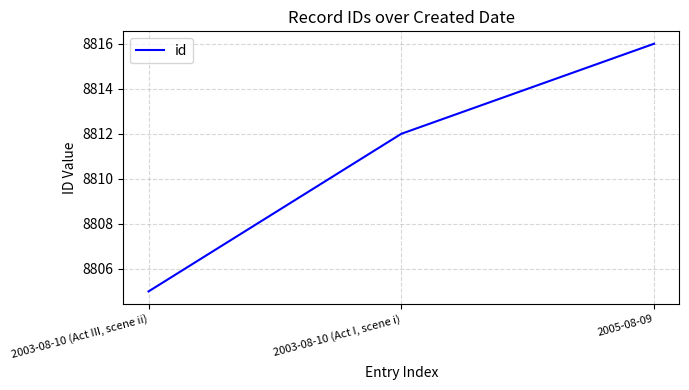

Which category has the lowest value across all series?

2003-08-10 (Act III, scene ii)